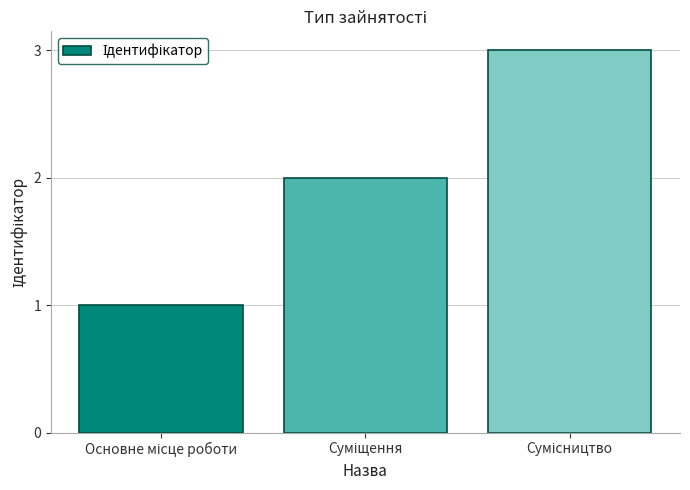

How many data points does each series have?

3